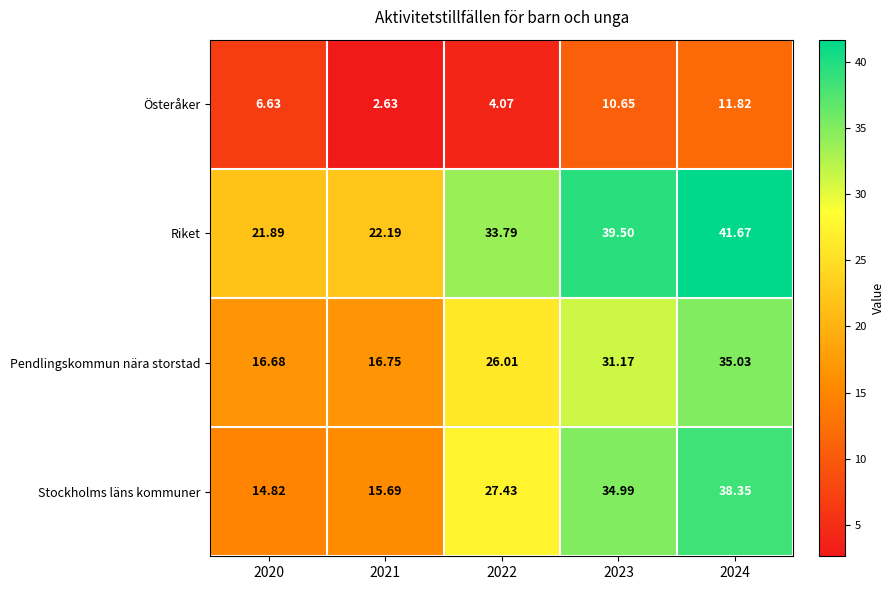

How many distinct data groups are displayed?

4